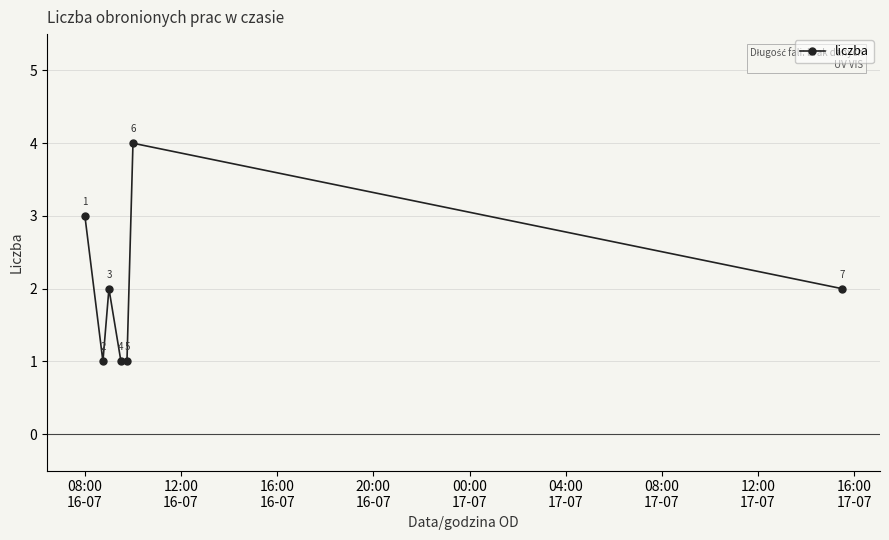

Count the values in the range 1 to 3.

6